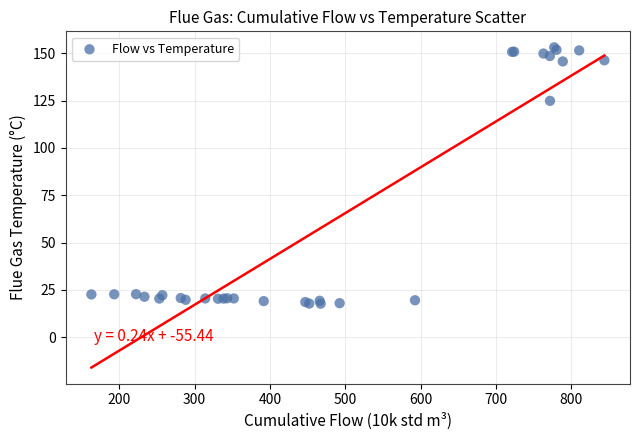

What Y value in the scatter plot is closest to 85?

124.9